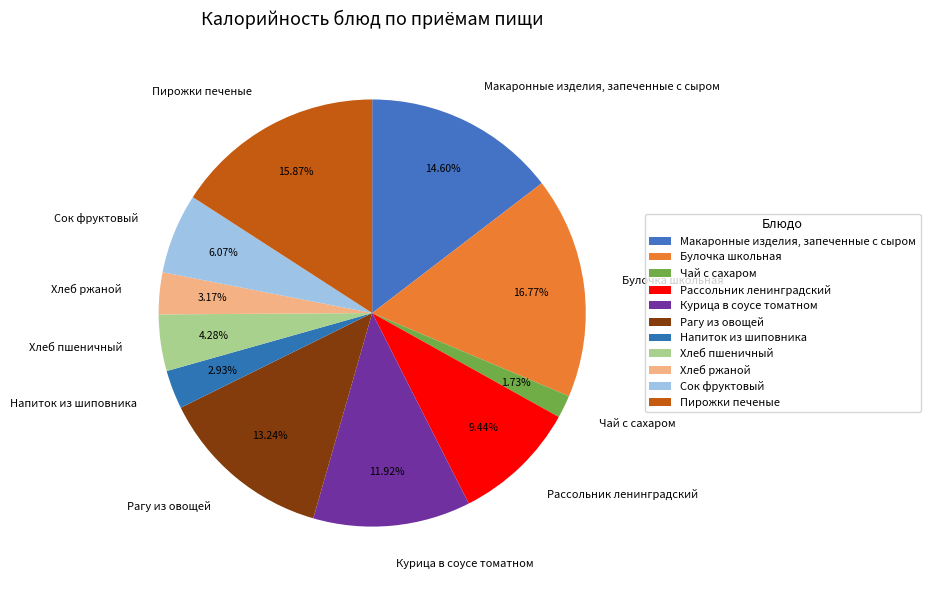

To the nearest percent, what is the difference between the Макаронные изделия, запеченные с сыром and Чай с сахаром slice percentages?

13%